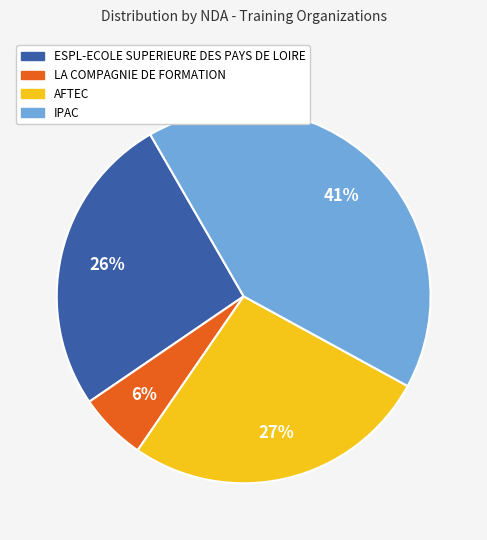

Count the number of slices in the pie.

4